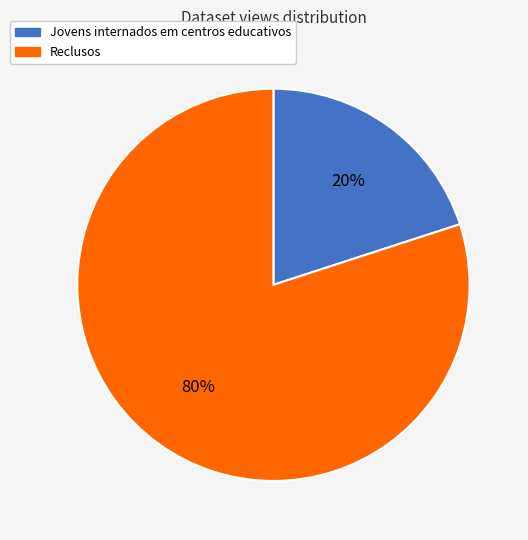

How many slices are in this pie chart?

2